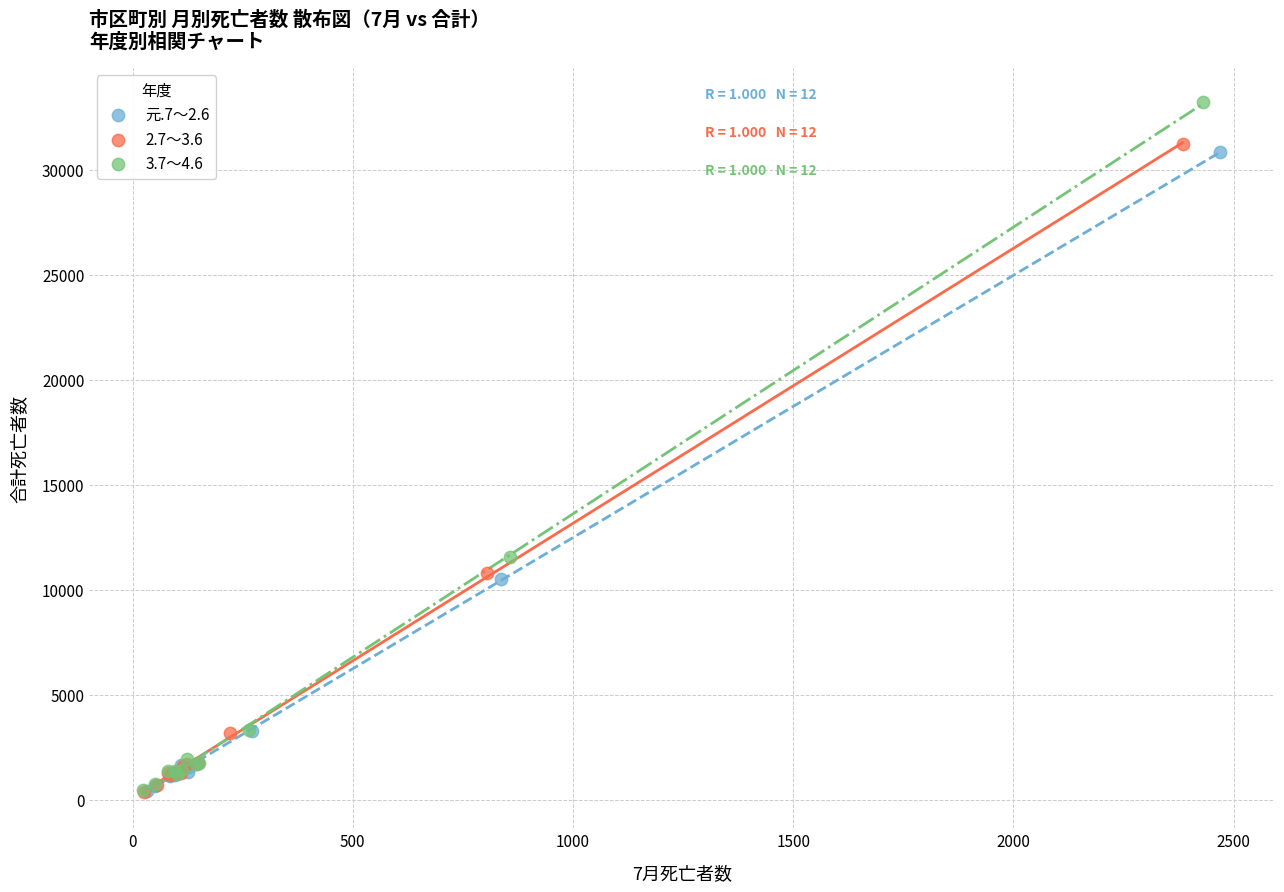

Which series reaches the maximum Y coordinate?

3.7～4.6